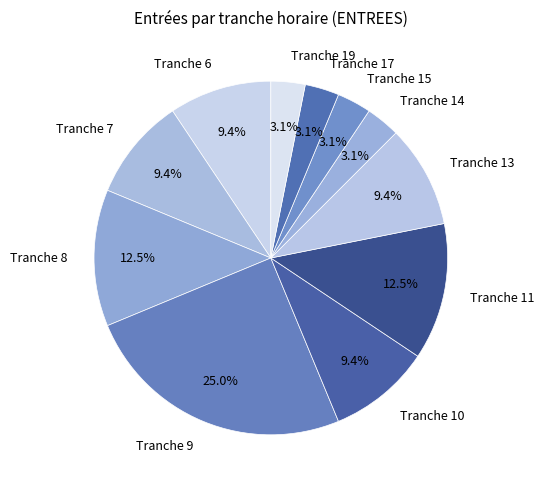

Count the number of slices in the pie.

11